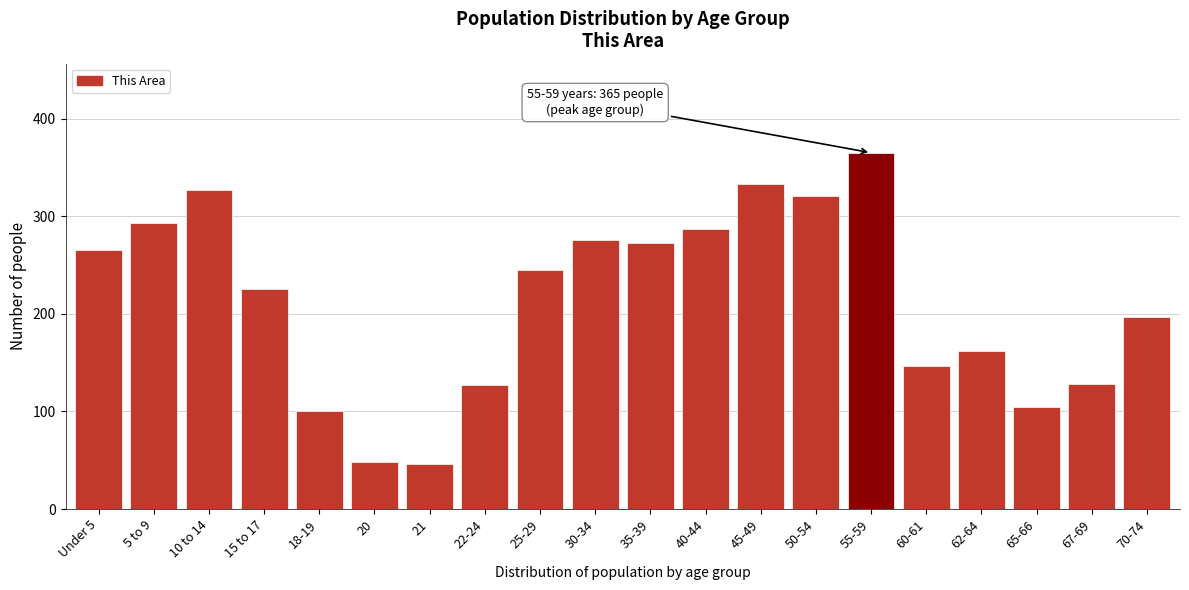

What is the label of the 19th bar from the right?

5 to 9